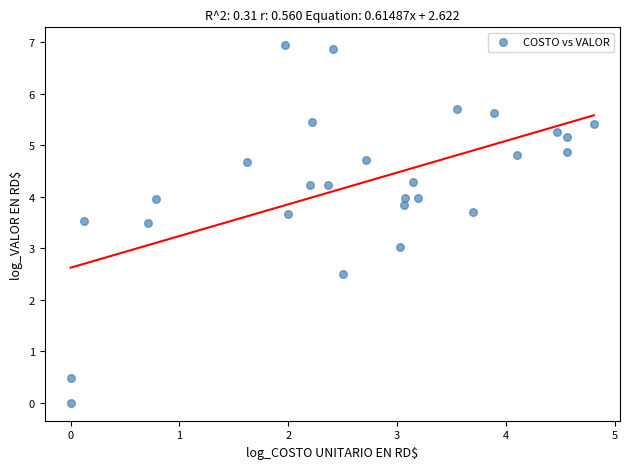

What is the range of X values (max minus min)?

4.8